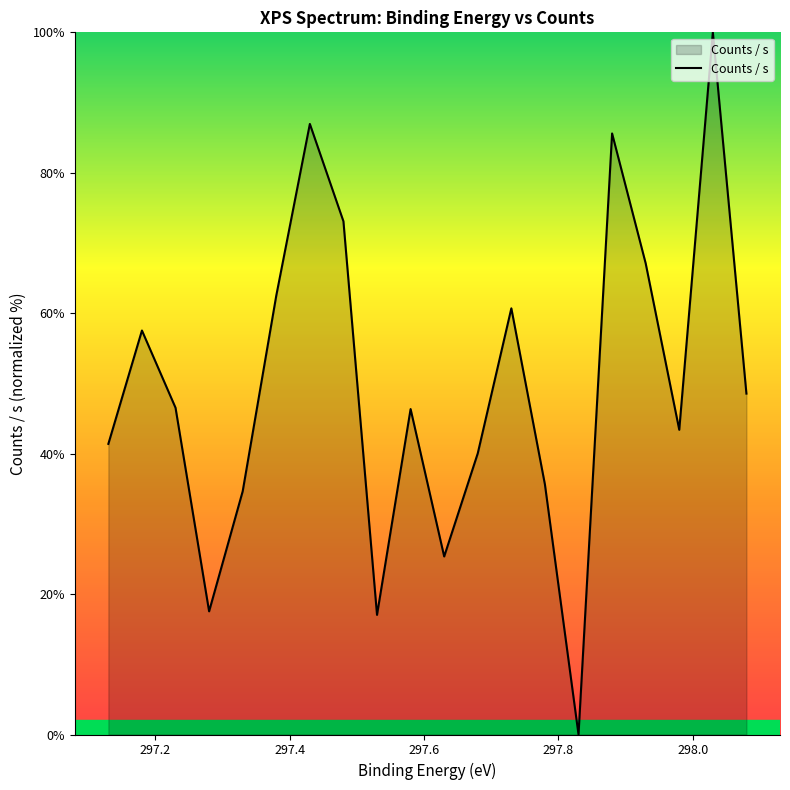

What is the greatest value displayed?

100.0